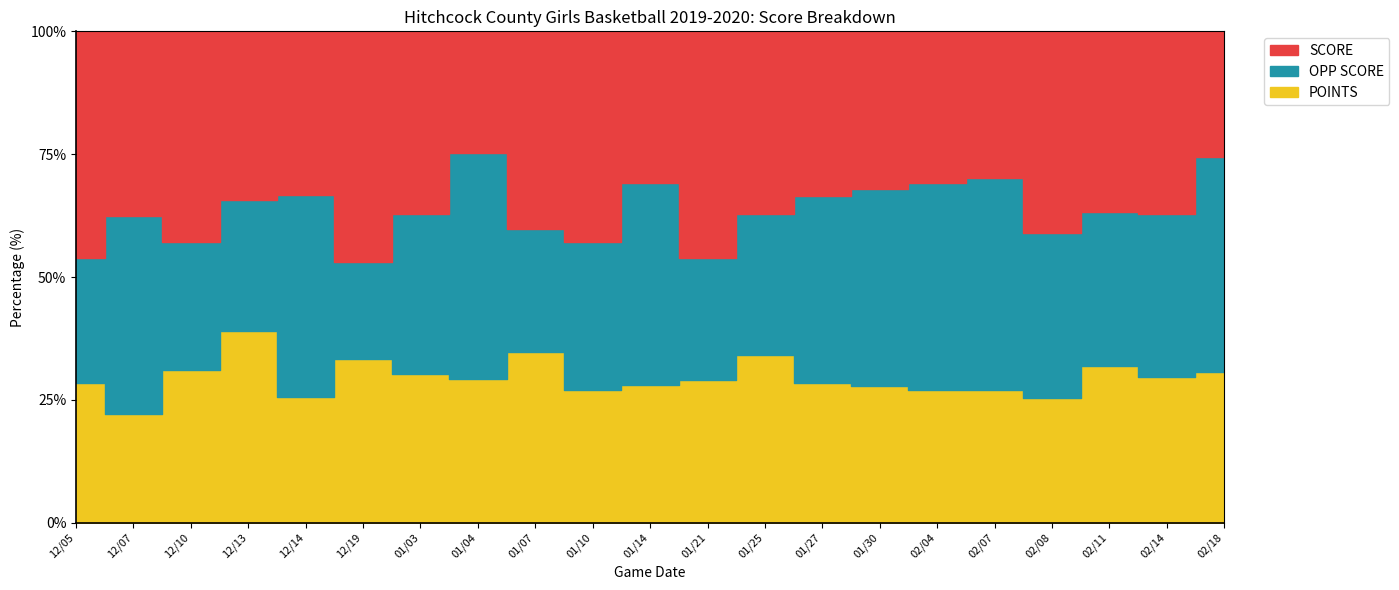

List the series in order of their peak value, lowest first.

POINTS, OPP SCORE, SCORE